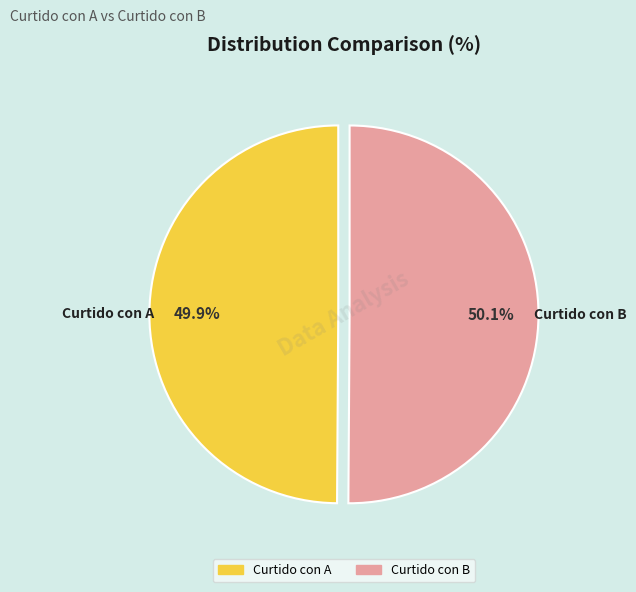

Count the number of slices in the pie.

2